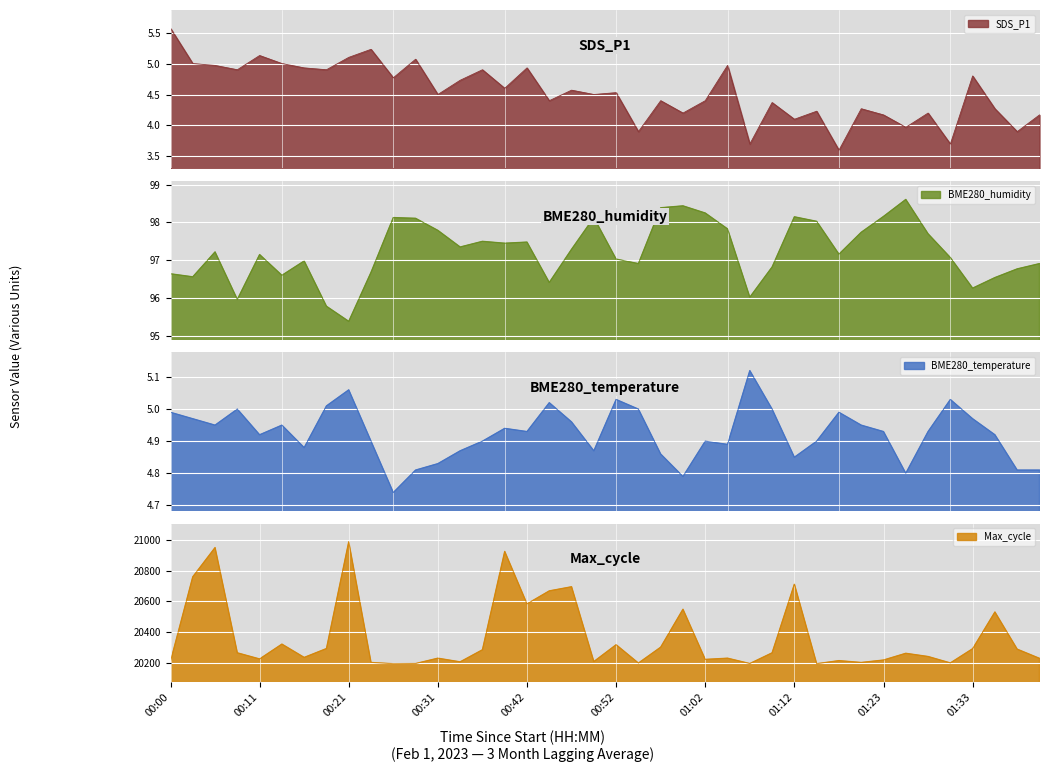

Rank the categories by Max_cycle value from highest to lowest.

00:21, 00:05, 00:39, 00:02, 01:12, 00:47, 00:44, 00:42, 01:00, 01:35, 00:13, 00:52, 00:57, 00:19, 01:33, 01:38, 00:37, 00:08, 01:10, 01:25, 01:28, 00:16, 00:31, 01:05, 01:40, 00:11, 01:02, 01:23, 01:17, 00:00, 00:49, 00:34, 00:24, 01:20, 01:30, 00:54, 00:29, 01:07, 00:26, 01:15